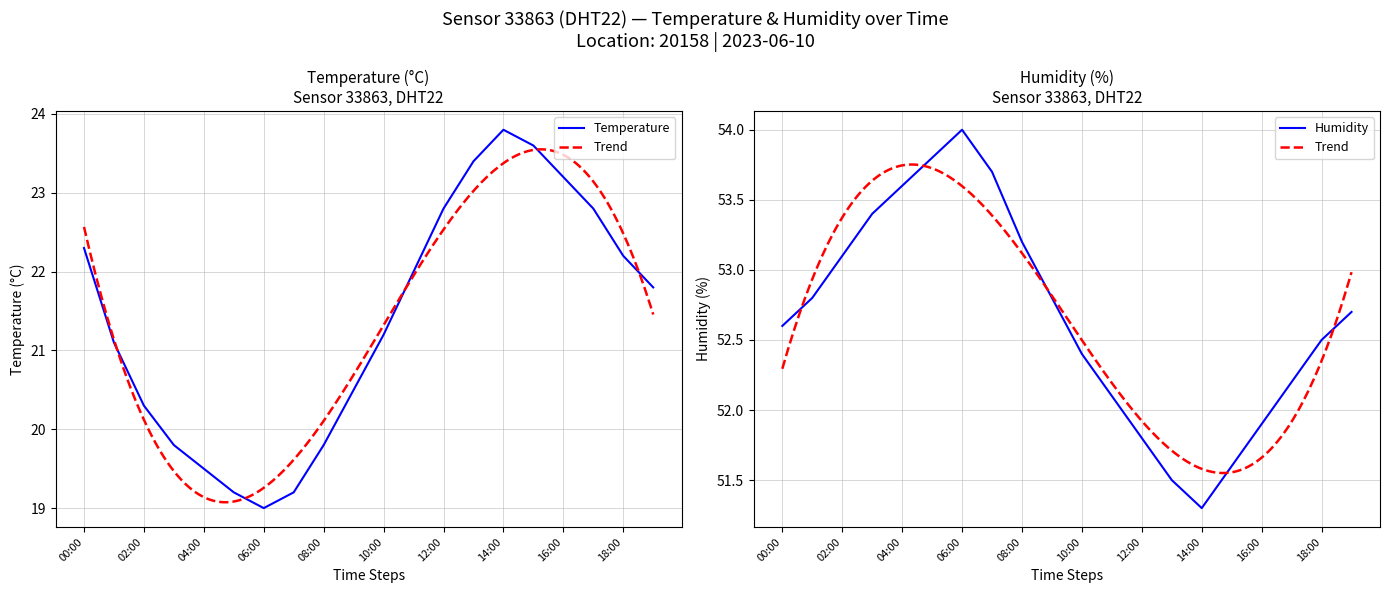

Where is the first local maximum for humidity?

06:00